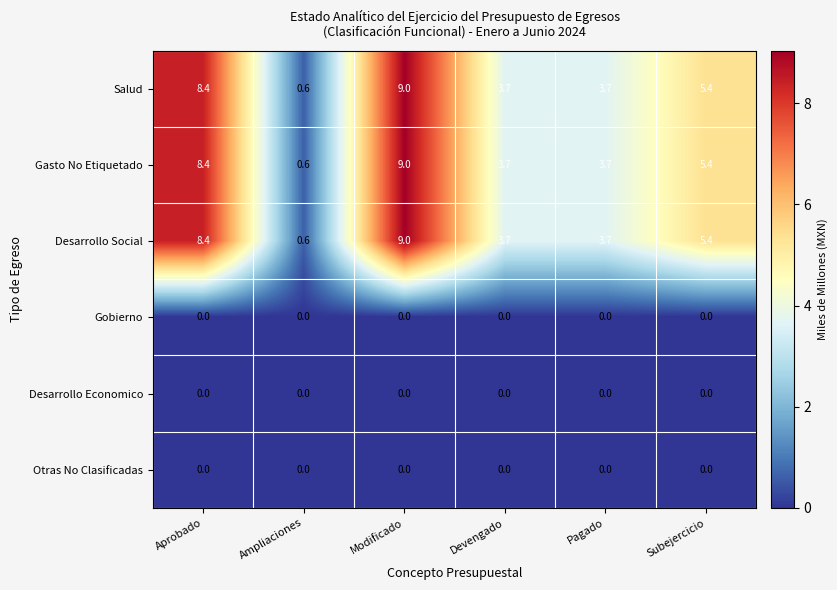

What is the difference between the maximum and minimum values in the Gasto No Etiquetado series?

8.4